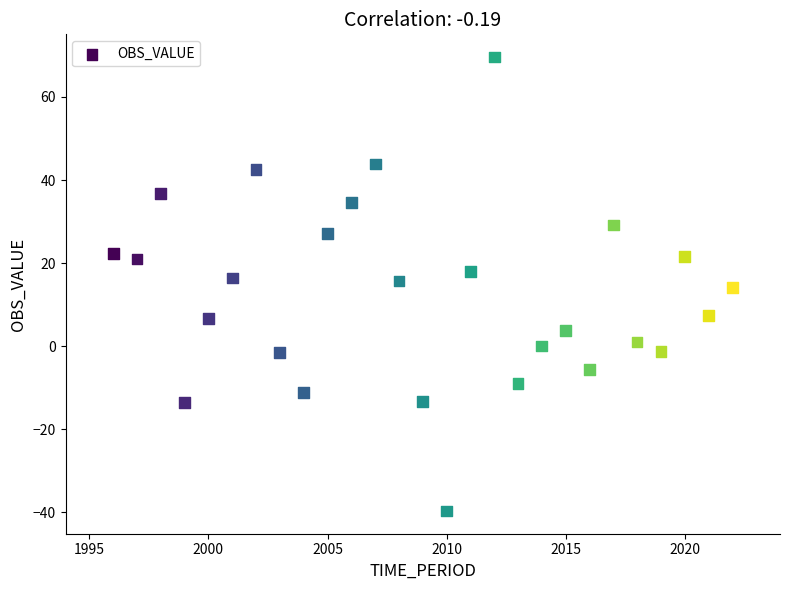

What is the range of X values (max minus min)?

26.0